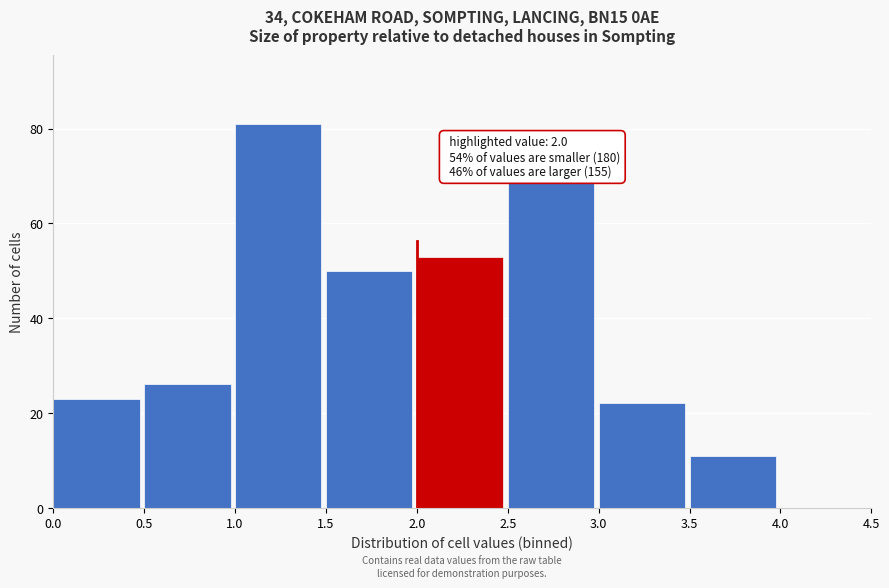

Over which range of the x-axis is the bar tallest?

1.0 to 1.5